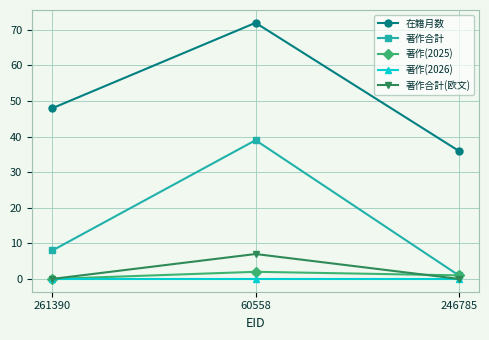

What position from the left is 246785?

3